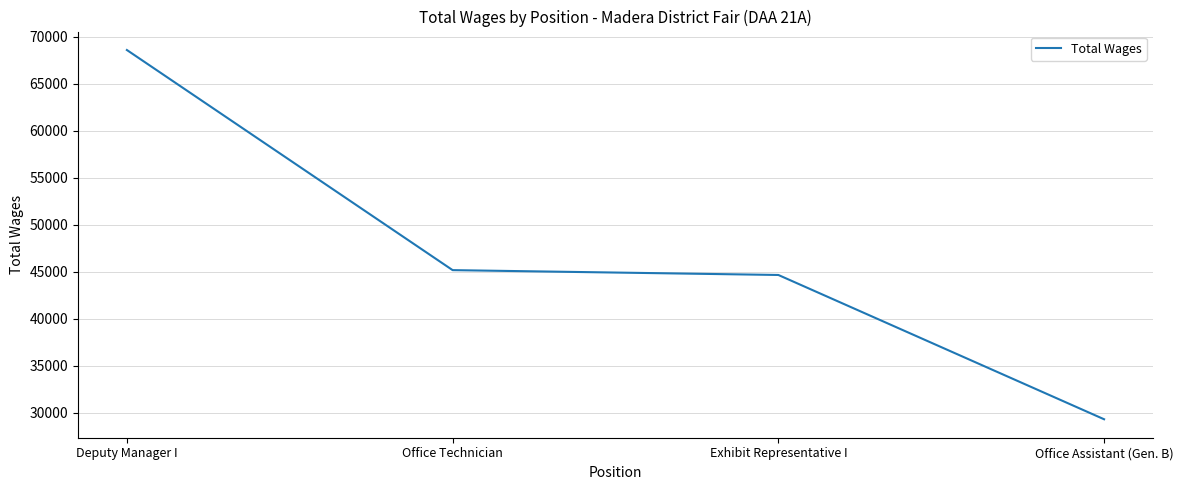

Between Office Assistant (Gen. B) and Deputy Manager I, which is larger?

Deputy Manager I